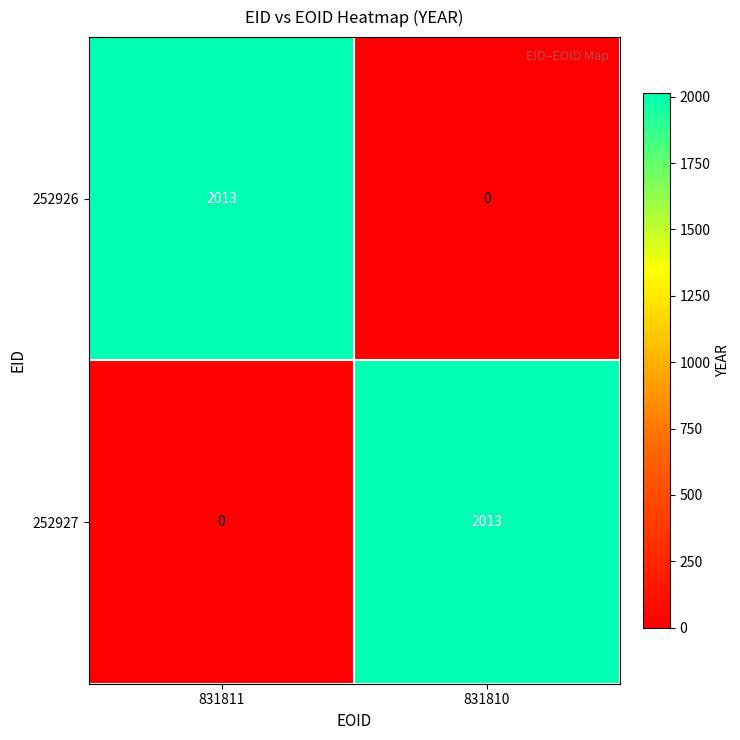

What is the sum of all 252926 values?

2013